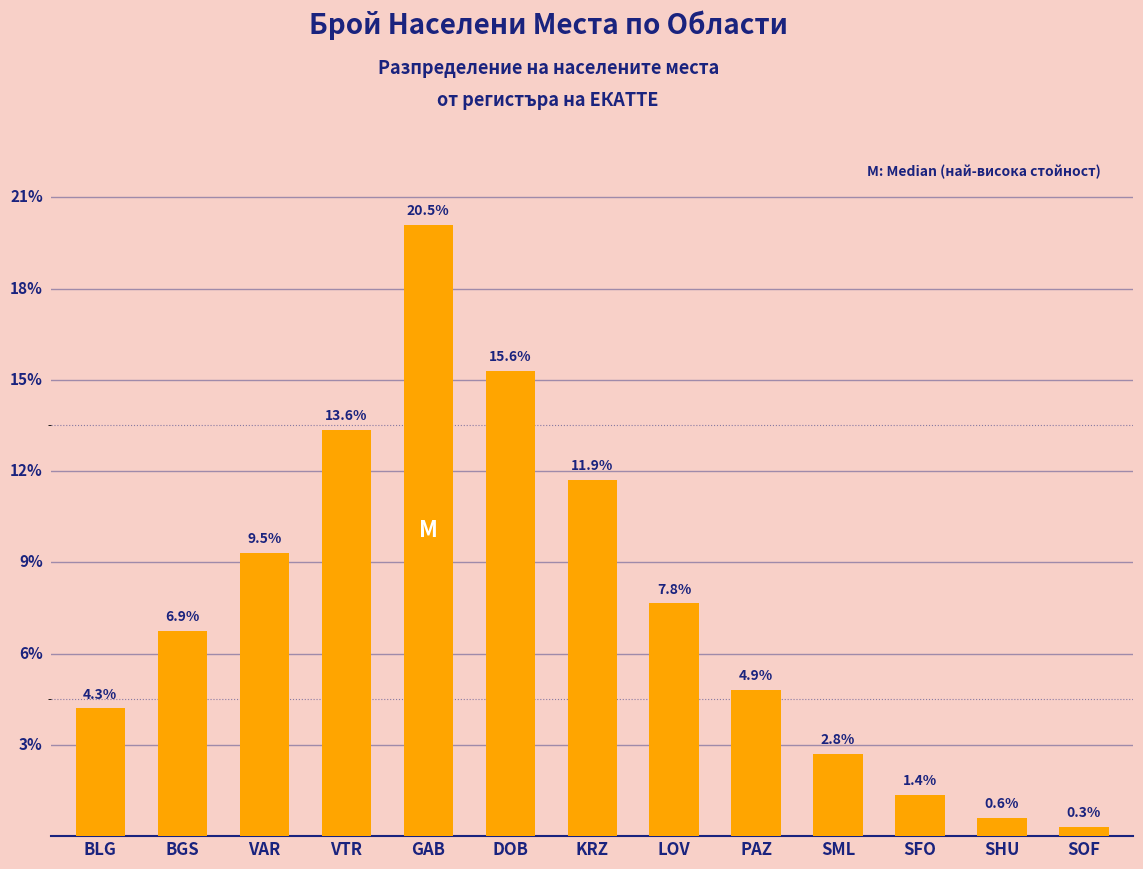

Reading left to right, transcribe all the data shown in this chart.

BLG=28	BGS=45	VAR=62	VTR=89	GAB=134	DOB=102	KRZ=78	LOV=51	PAZ=32	SML=18	SFO=9	SHU=4	SOF=2